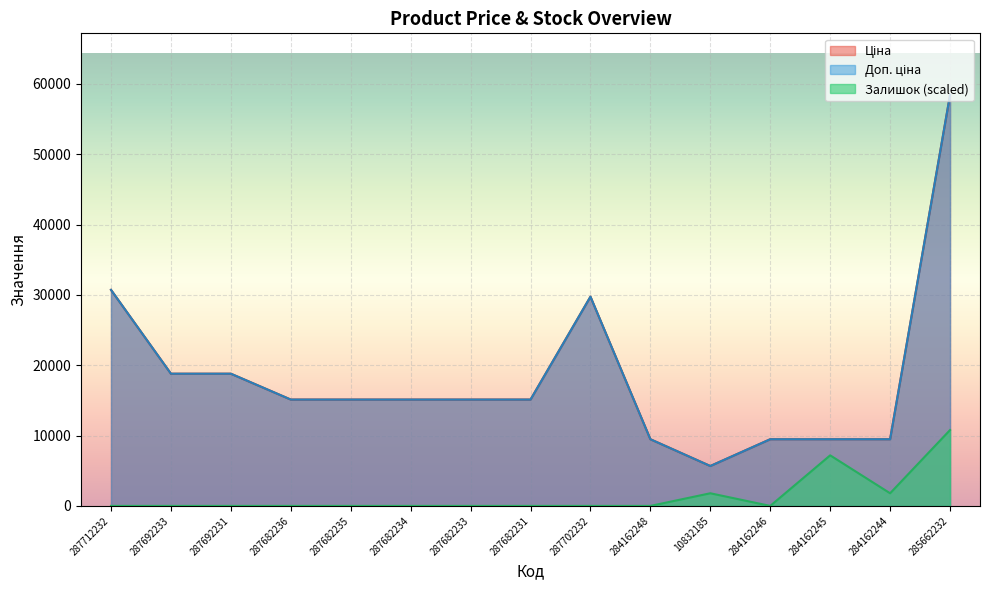

Reading right to left, transcribe all the data shown in this chart.

Ціна: 285662232=58426.5	284162244=9480.1	284162245=9480.1	284162246=9480.1	10832185=5673.8	284162248=9480.1	287702232=29747.2	287682231=15120.0	287682233=15120.0	287682234=15120.0	287682235=15120.0	287682236=15120.0	287692231=18796.8	287692233=18796.8	287712232=30717.1
Доп. ціна: 285662232=58426.5	284162244=9480.1	284162245=9480.1	284162246=9480.1	10832185=5673.8	284162248=9480.1	287702232=29747.2	287682231=15120.0	287682233=15120.0	287682234=15120.0	287682235=15120.0	287682236=15120.0	287692231=18796.8	287692233=18796.8	287712232=30717.1
Залишок: 285662232=10786.4	284162244=1797.7	284162245=7191.0	284162246=0.0	10832185=1797.7	284162248=0.0	287702232=0.0	287682231=0.0	287682233=0.0	287682234=0.0	287682235=0.0	287682236=0.0	287692231=0.0	287692233=0.0	287712232=0.0